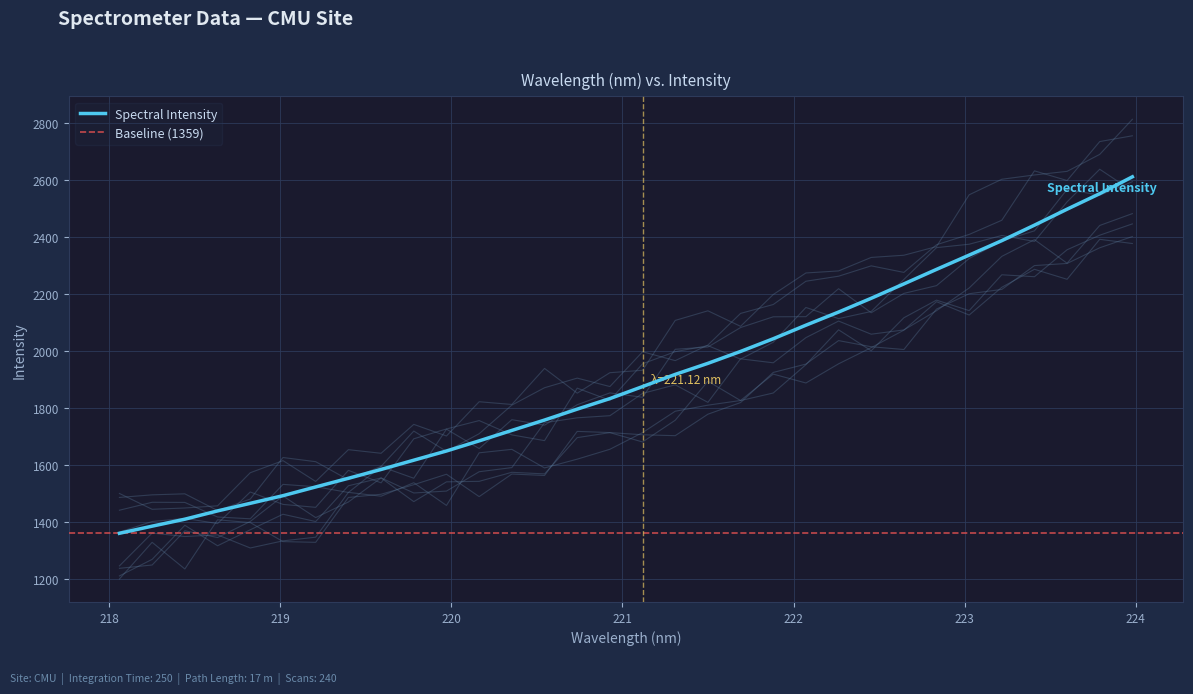

Which label corresponds to the smallest value in the chart?

218.0596